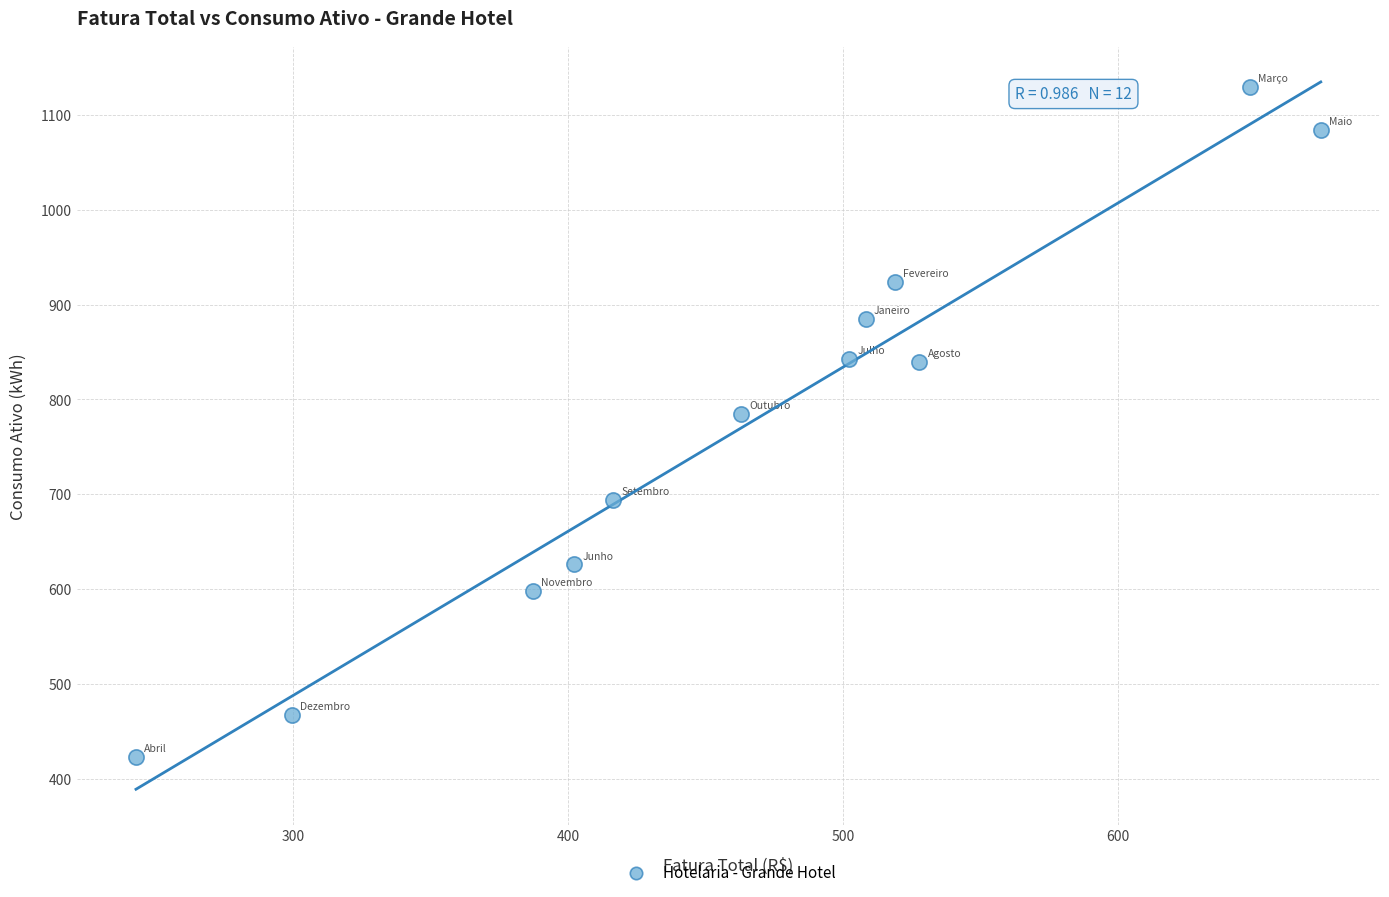

What Y value in the scatter plot is closest to 776?

785